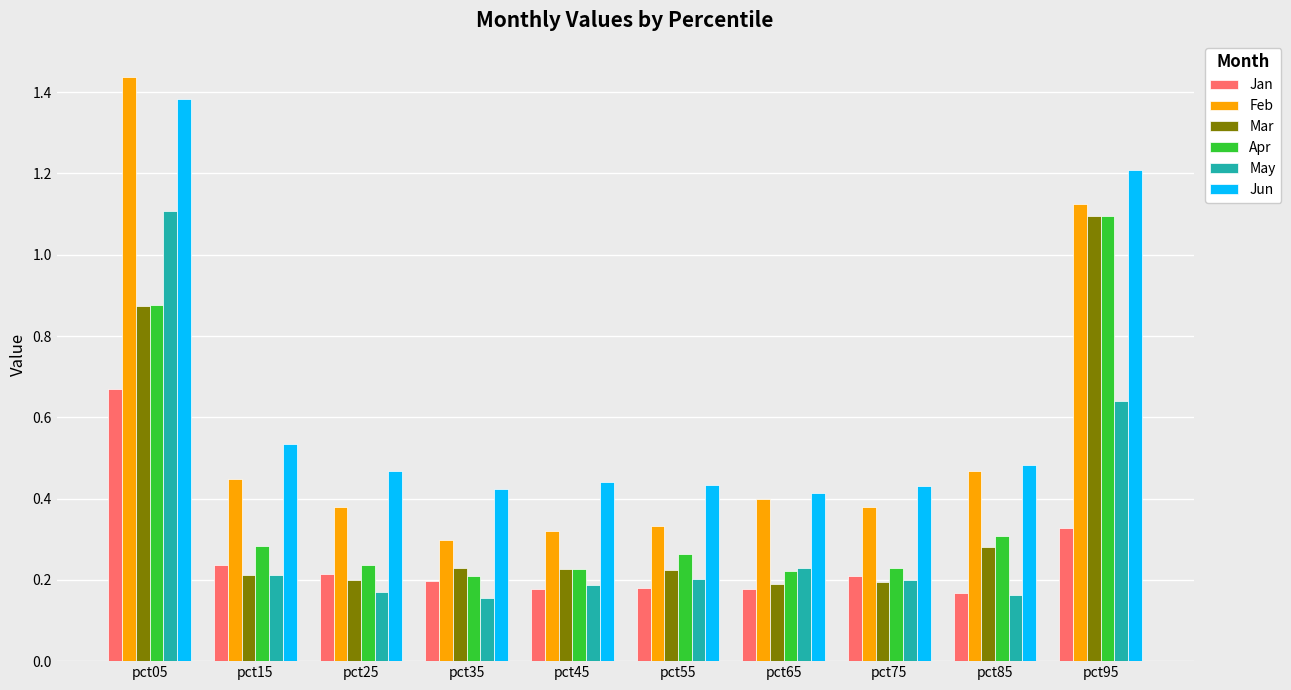

At which label does Apr reach its peak?

pct95